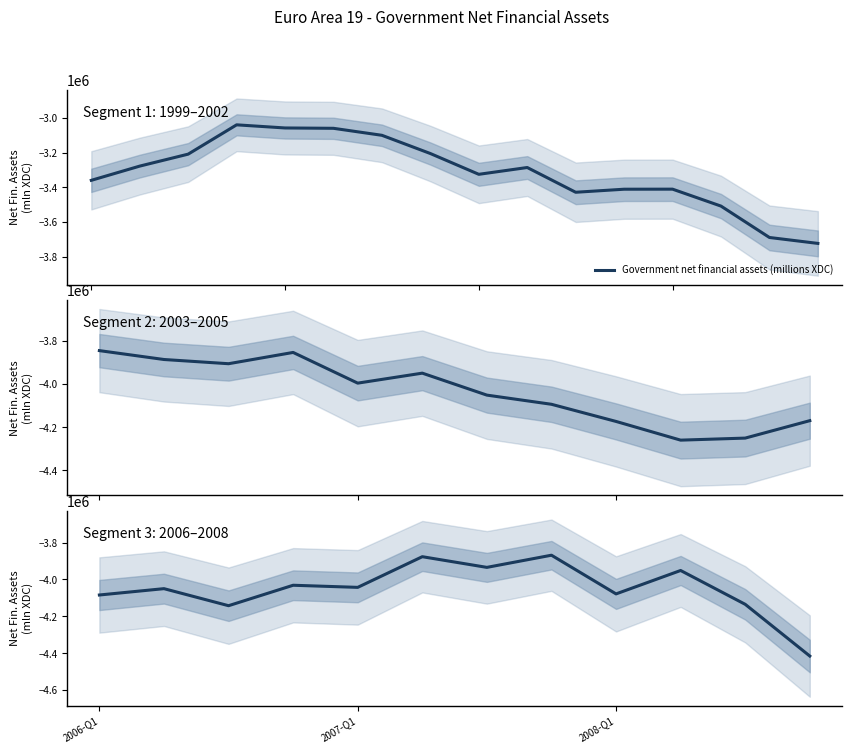

What position from the left is 2007-Q1?

5